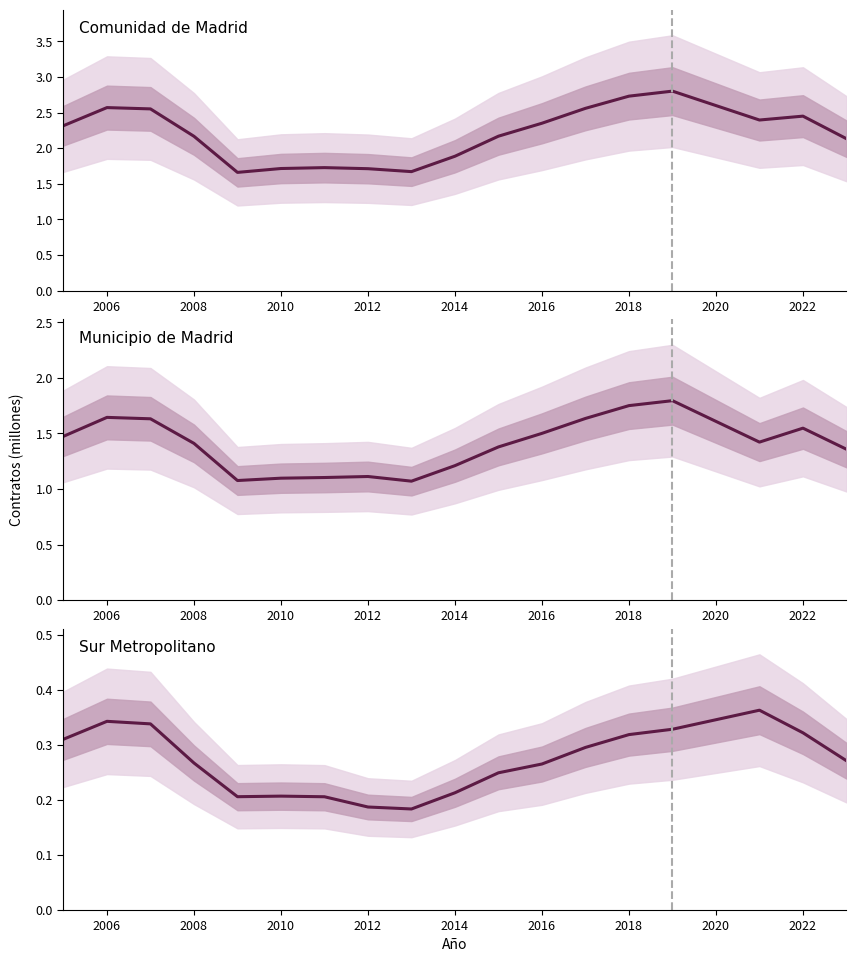

Is this an area chart (filled region under the line)?

No